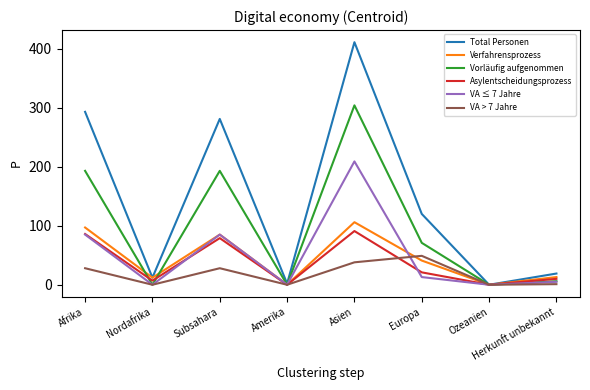

Between Afrika and Ozeanien, which series saw the biggest shift?

Total Personen